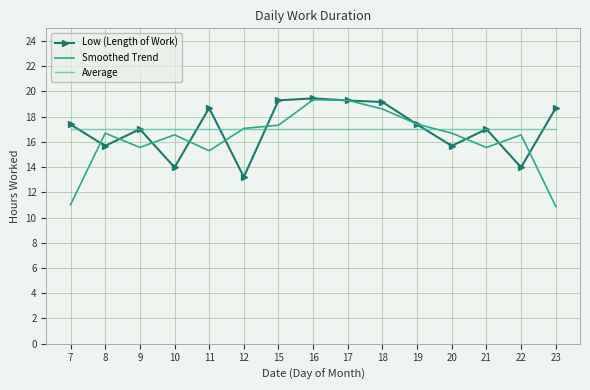

What is the lowest value of the Low (Length of Work) series?

13.2